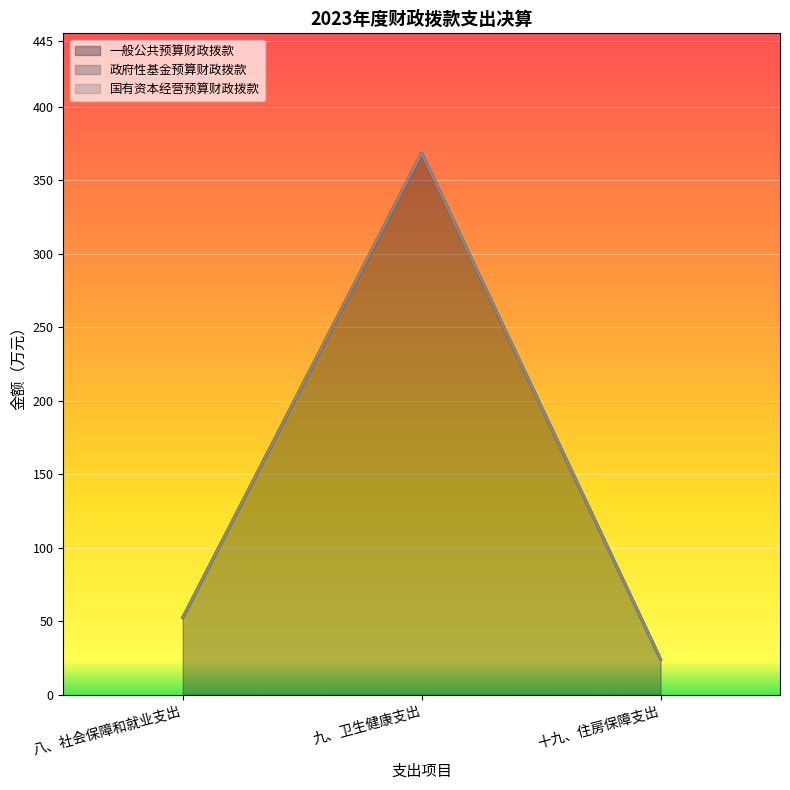

What is the difference between the 一般公共预算财政拨款 values at 十九、住房保障支出 and 八、社会保障和就业支出?

28.3